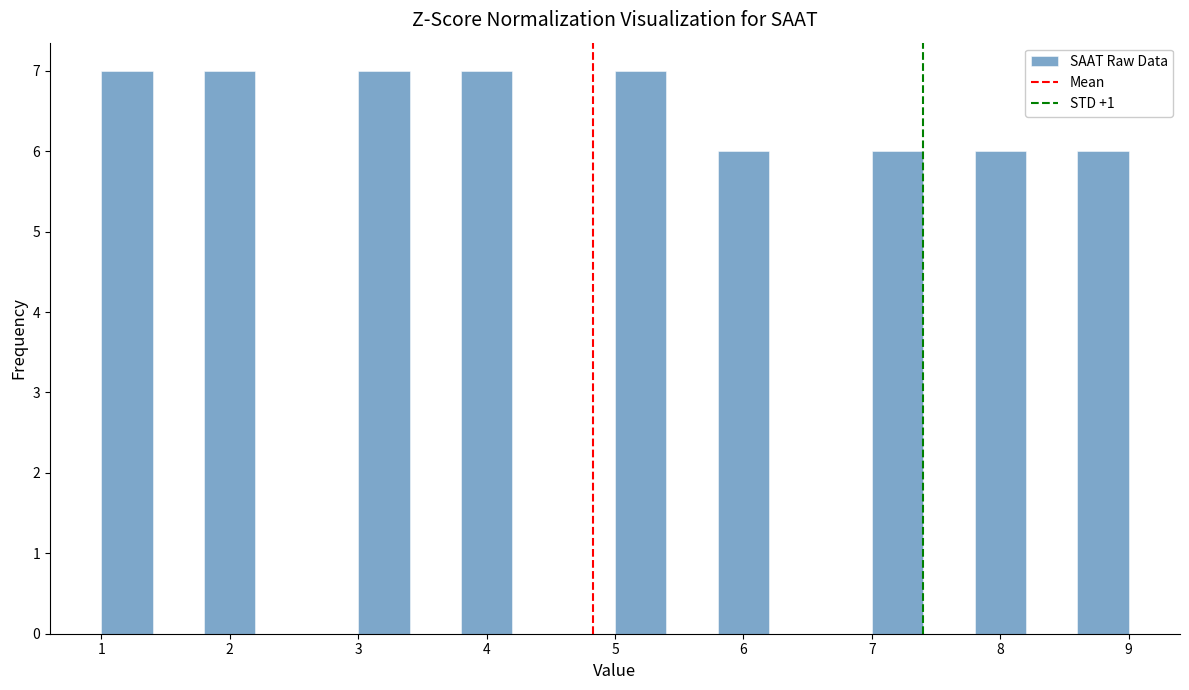

Reading left to right, list every bar in this chart as the range it spans on the x-axis followed by its height. The values are not printed on the chart, so give them approximately, as read against the axis.

1.0 to 1.4: 7
1.4 to 1.8: 0
1.8 to 2.2: 7
2.2 to 2.6: 0
2.6 to 3.0: 0
3.0 to 3.4: 7
3.4 to 3.8: 0
3.8 to 4.2: 7
4.2 to 4.6: 0
4.6 to 5.0: 0
5.0 to 5.4: 7
5.4 to 5.8: 0
5.8 to 6.2: 6
6.2 to 6.6: 0
6.6 to 7.0: 0
7.0 to 7.4: 6
7.4 to 7.8: 0
7.8 to 8.2: 6
8.2 to 8.6: 0
8.6 to 9.0: 6